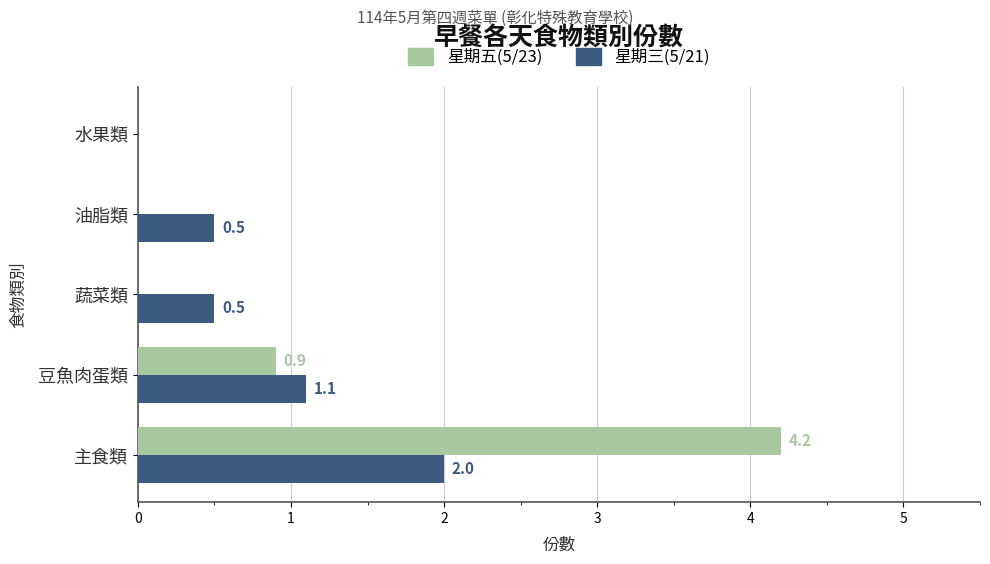

Between 蔬菜類 and 水果類, which series saw the biggest shift?

星期三(5/21)